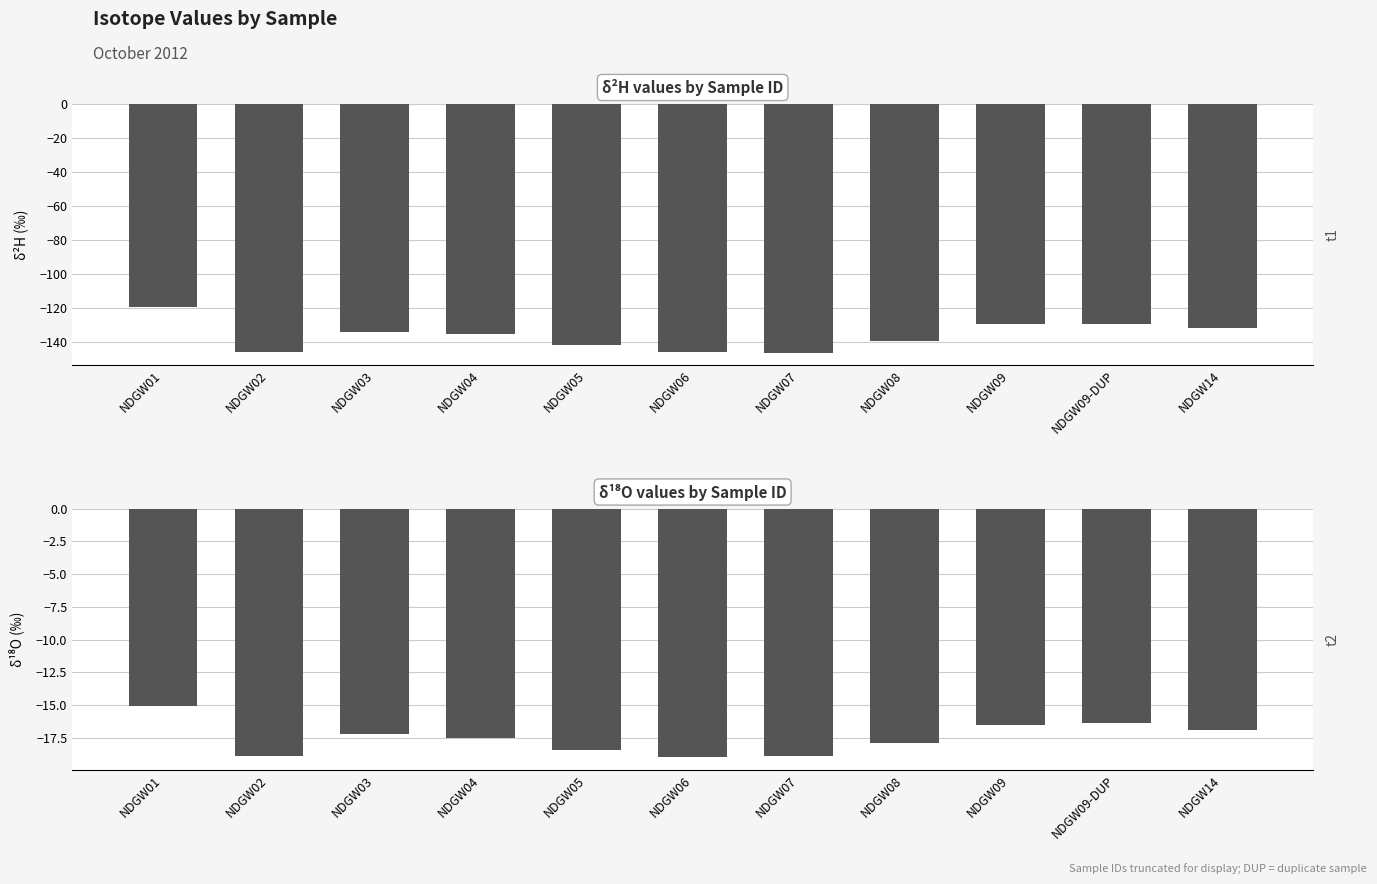

How many values in the δ2H series are below -135?

6